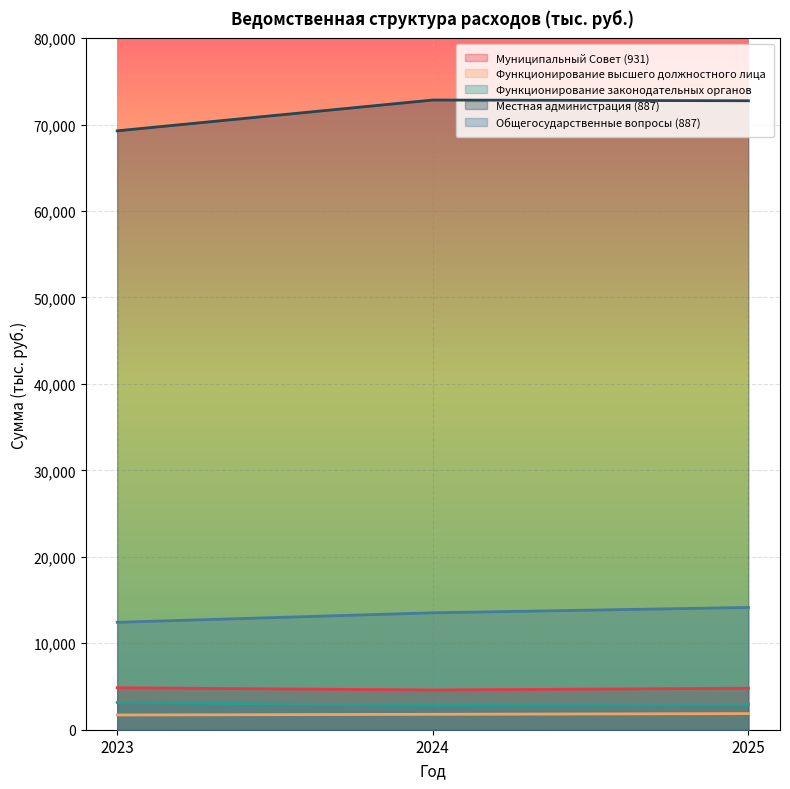

What is the sum of all Функционирование законодательных органов values?

8904.7